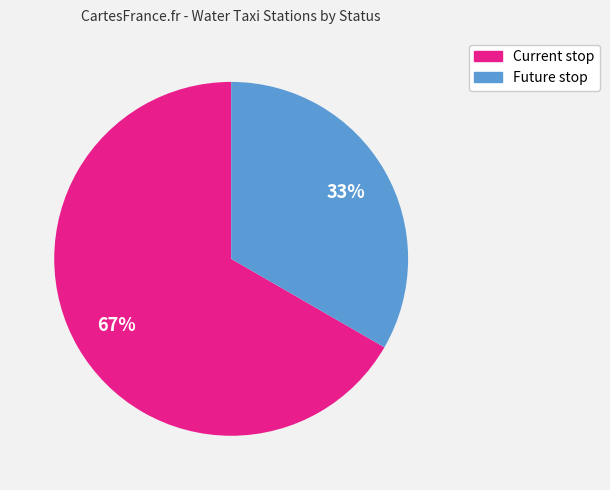

Which category has the smallest portion of the pie?

Future stop